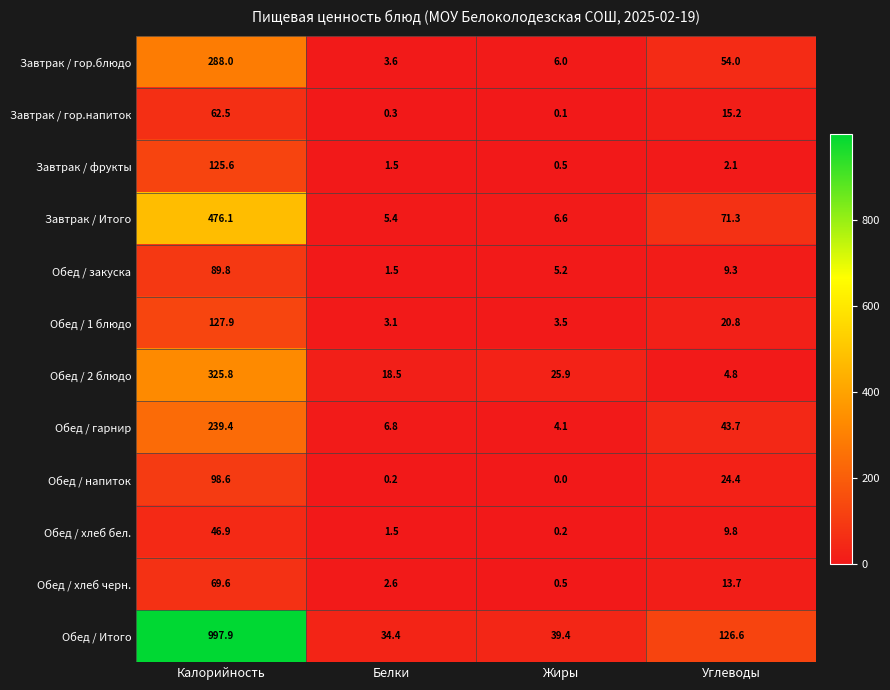

The Обед / 1 блюдо series shows 84.9 at Калорийность. True or false?

False